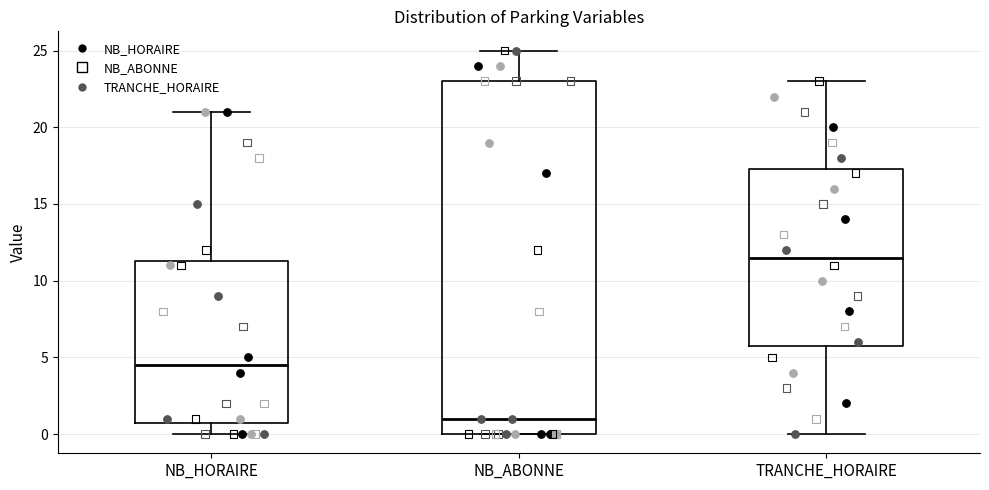

Reading left to right, transcribe this box plot: for each box, give where its median line is, the range the box spans, and where its two whiskers end, as read against the y-axis. The values are not printed on the chart, so give them approximately, as read against the axis.

NB_HORAIRE: median 4.5, box 1.0 to 11.5, whiskers 0.0 to 21.0
NB_ABONNE: median 1.0, box 0.0 to 23.0, whiskers 0.0 to 25.0
TRANCHE_HORAIRE: median 11.5, box 6.0 to 17.5, whiskers 0.0 to 23.0